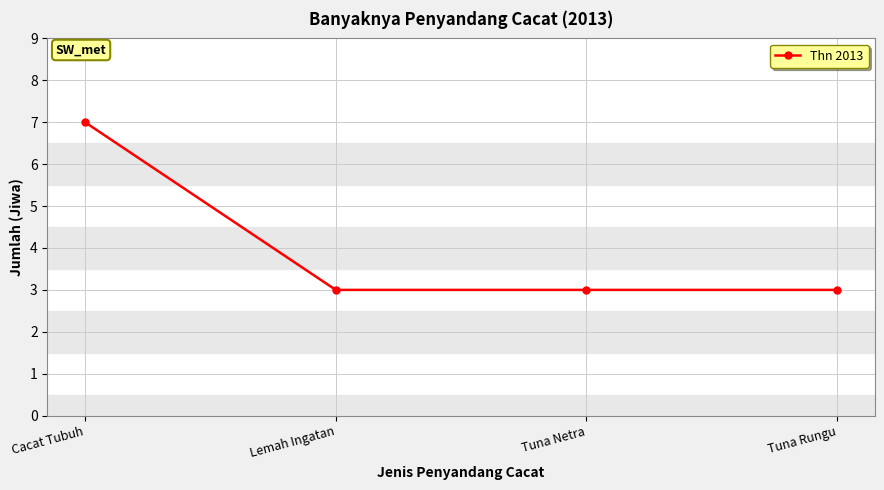

What is the sum of the values at Tuna Netra and Cacat Tubuh?

10